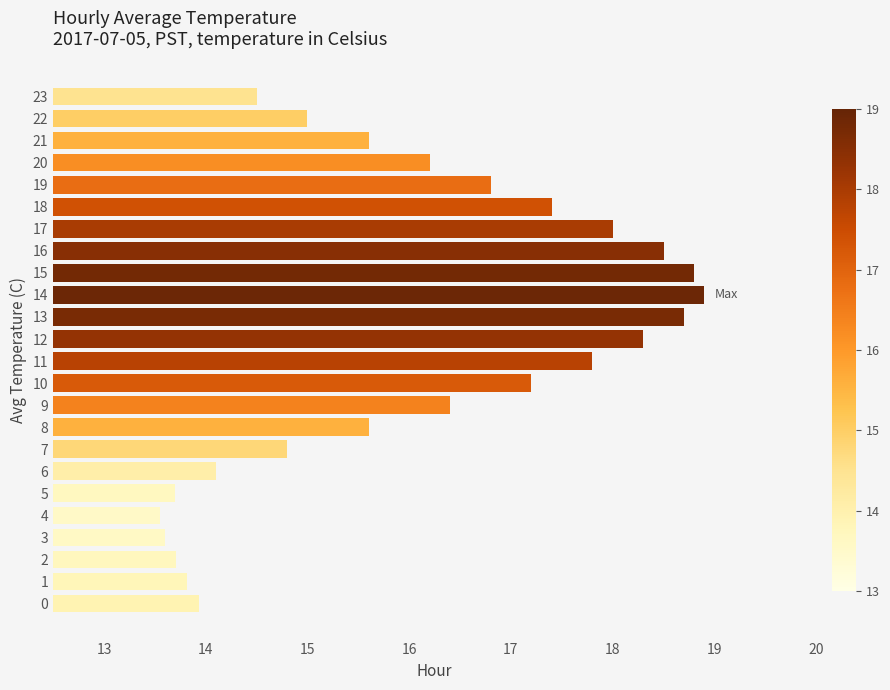

Approximately how many times larger is the value at 5 compared to 17?

0.8